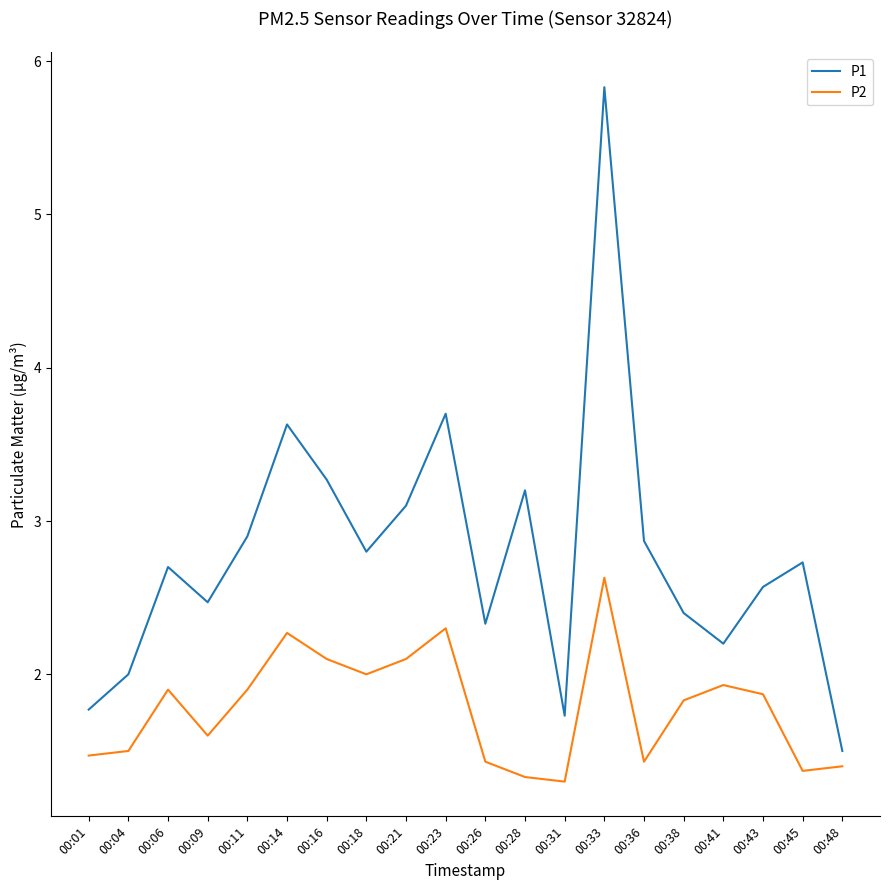

Reading right to left, extract all data points from this chart.

P1: 00:48=1.5	00:45=2.7	00:43=2.6	00:41=2.2	00:38=2.4	00:36=2.9	00:33=5.8	00:31=1.7	00:28=3.2	00:26=2.3	00:23=3.7	00:21=3.1	00:18=2.8	00:16=3.3	00:14=3.6	00:11=2.9	00:09=2.5	00:06=2.7	00:04=2.0	00:01=1.8
P2: 00:48=1.4	00:45=1.4	00:43=1.9	00:41=1.9	00:38=1.8	00:36=1.4	00:33=2.6	00:31=1.3	00:28=1.3	00:26=1.4	00:23=2.3	00:21=2.1	00:18=2.0	00:16=2.1	00:14=2.3	00:11=1.9	00:09=1.6	00:06=1.9	00:04=1.5	00:01=1.5